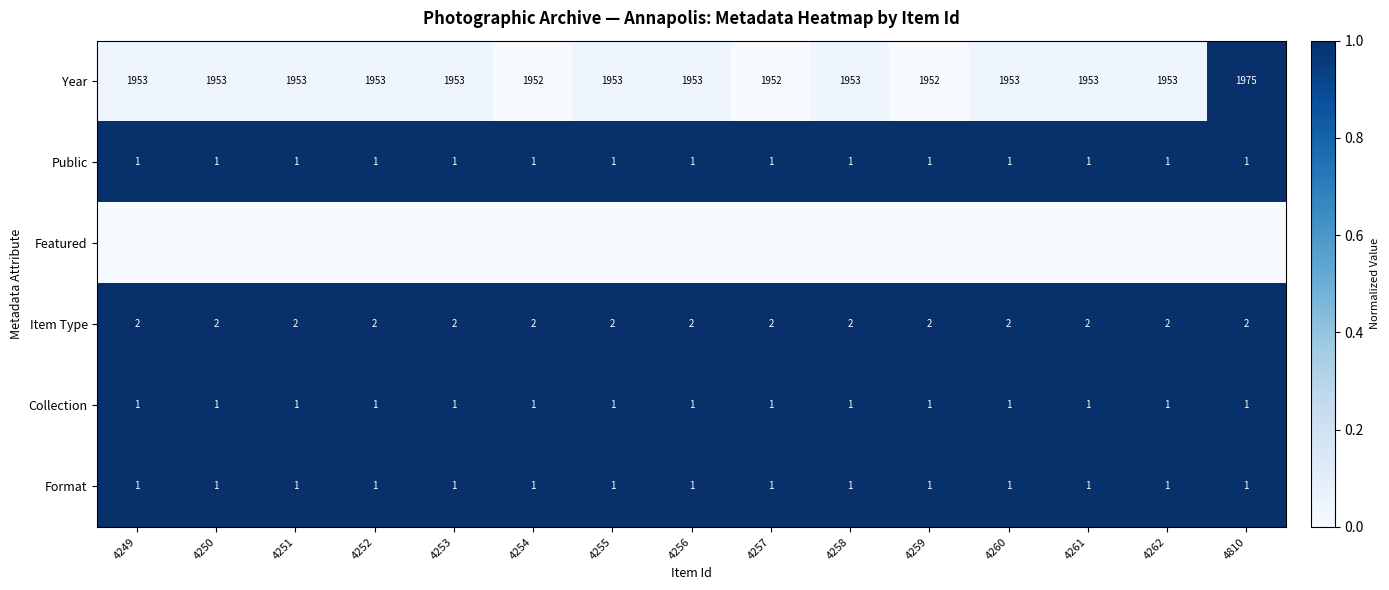

Is the value of Year at 4262 greater than the value of Format at 4251?

Yes